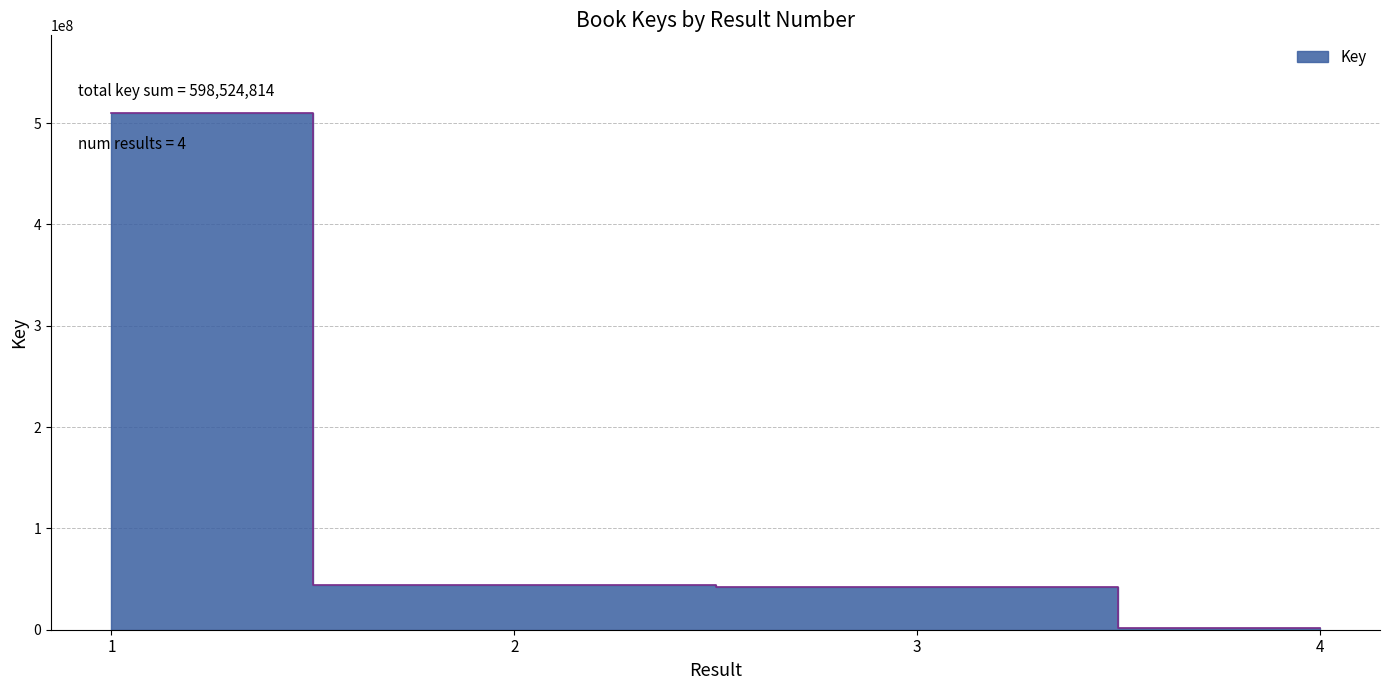

Reading left to right, transcribe all the data shown in this chart.

510117673	44111330	42535609	1760202